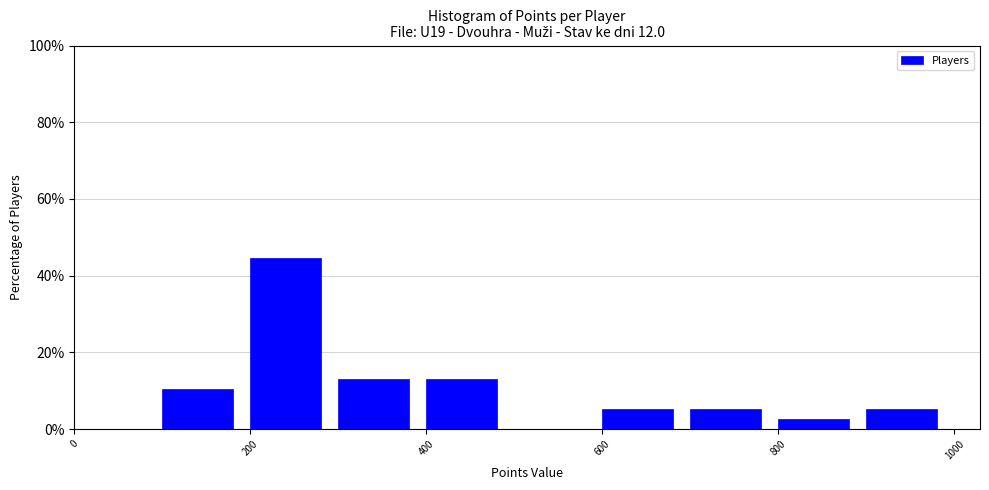

Reading left to right, list every bar in this chart as the range it spans on the x-axis followed by its height. The values are not printed on the chart, so give them approximately, as read against the axis.

0 to 100: 0
100 to 200: 10
200 to 300: 44
300 to 400: 14
400 to 500: 14
500 to 600: 0
600 to 700: 6
700 to 800: 6
800 to 900: 2
900 to 1000: 6